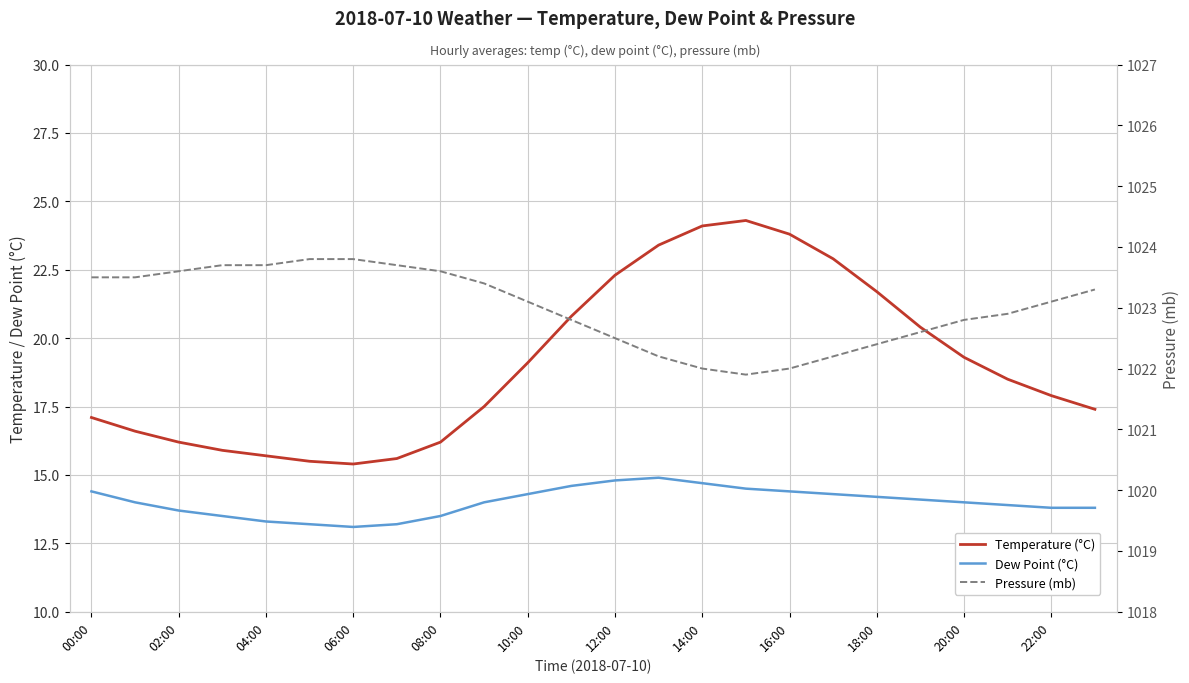

What is the average value of the Dew Point (°C) series?

14.0